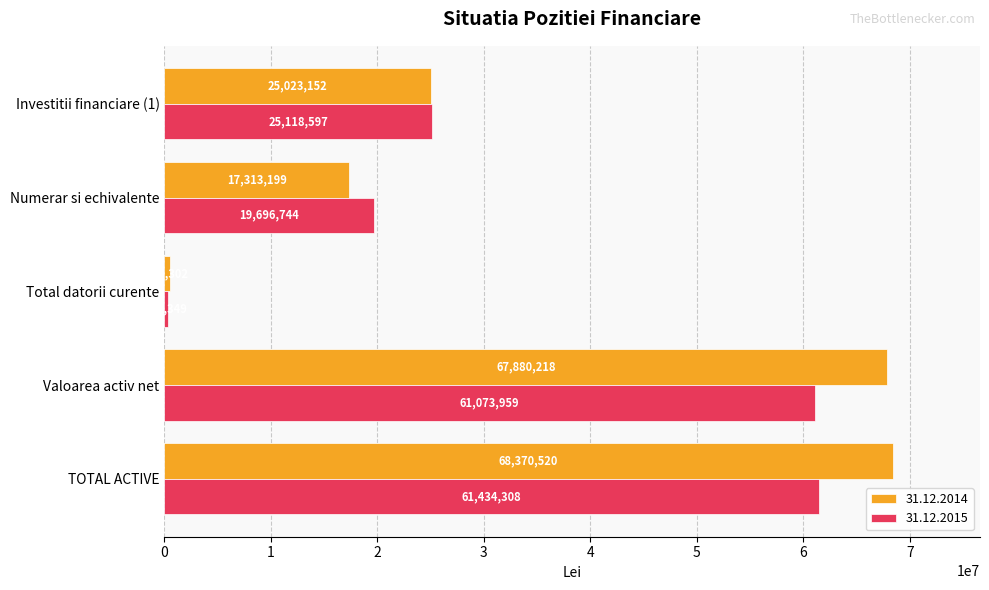

The 31.12.2014 series shows 36768943.8 at TOTAL ACTIVE. True or false?

False